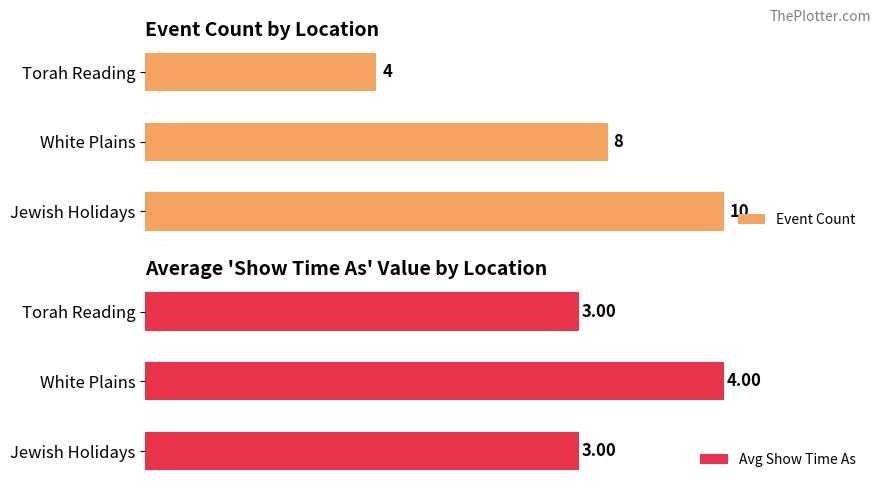

What is the difference between the Avg Show Time As values at White Plains and Torah Reading?

1